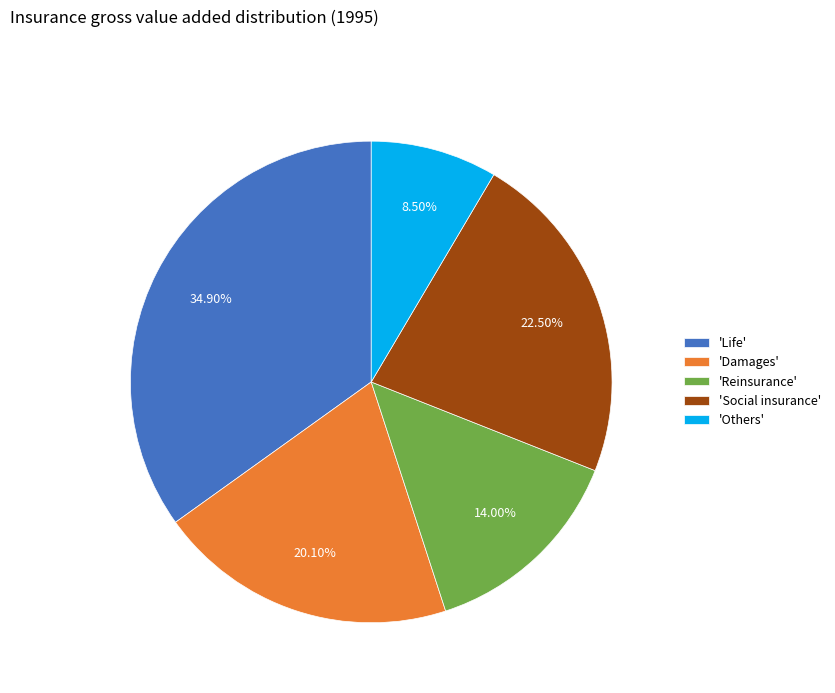

Which has a higher value, 'Life' or 'Others'?

'Life'